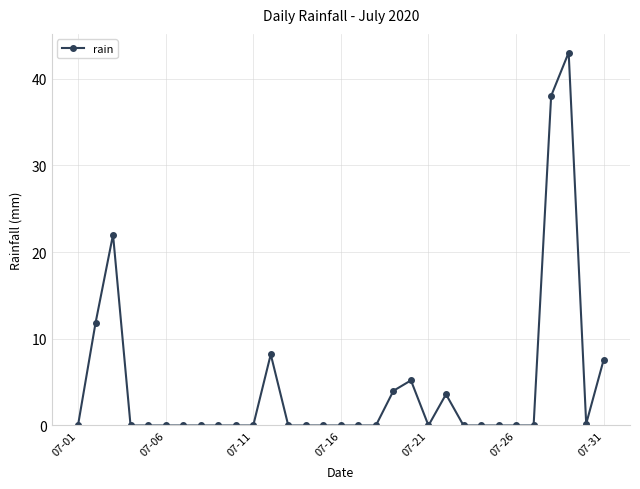

What is the maximum value shown in the chart?

43.0